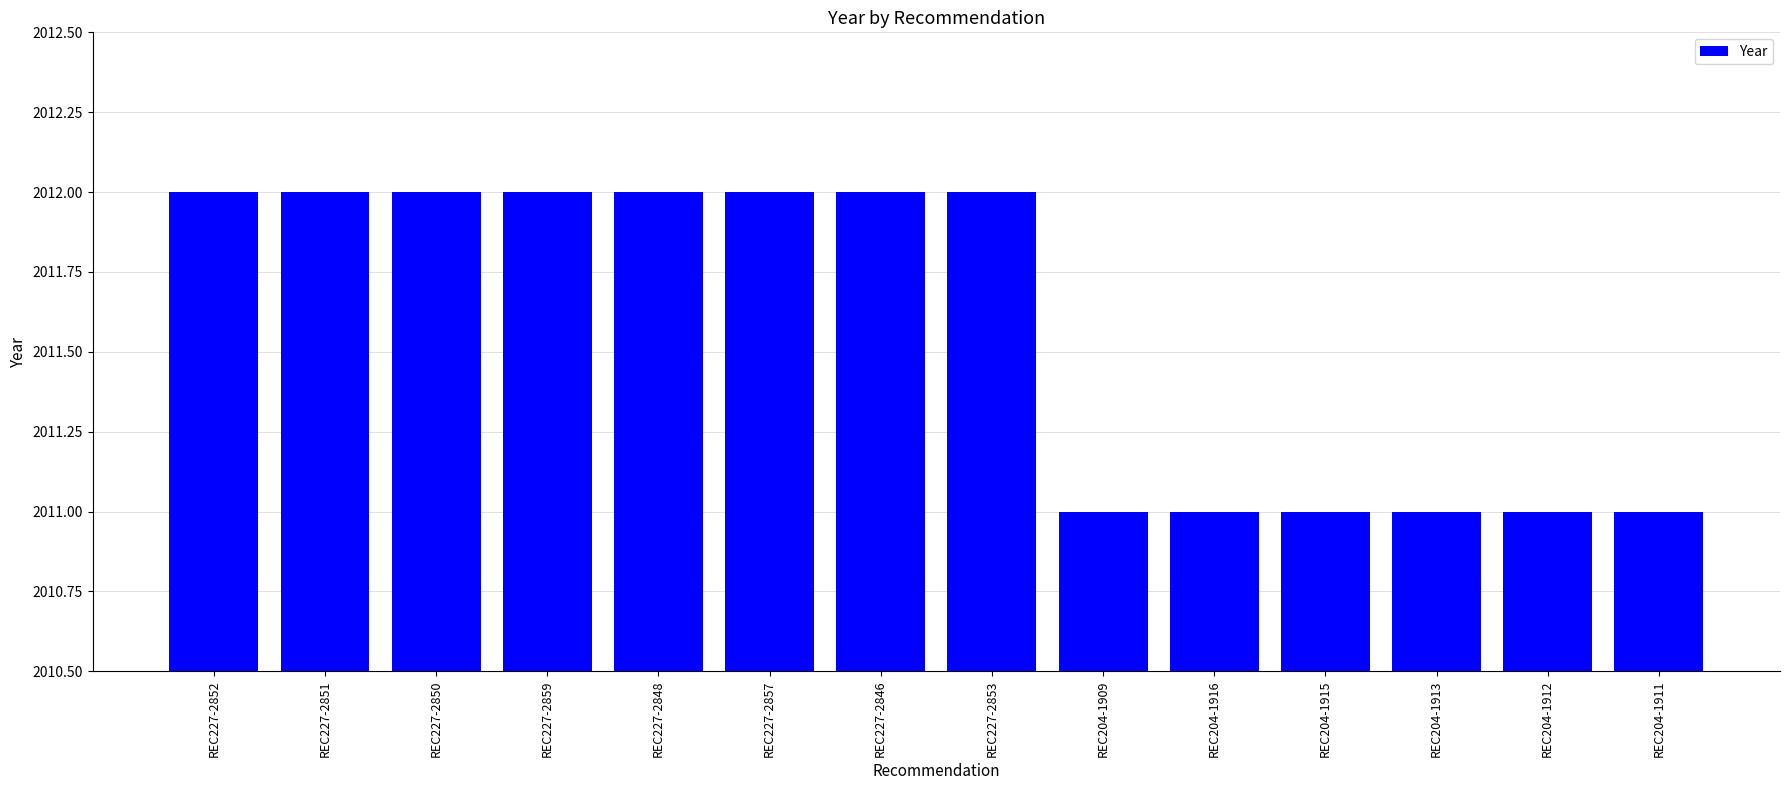

What is the label of the 6th bar from the right?

REC204-1909